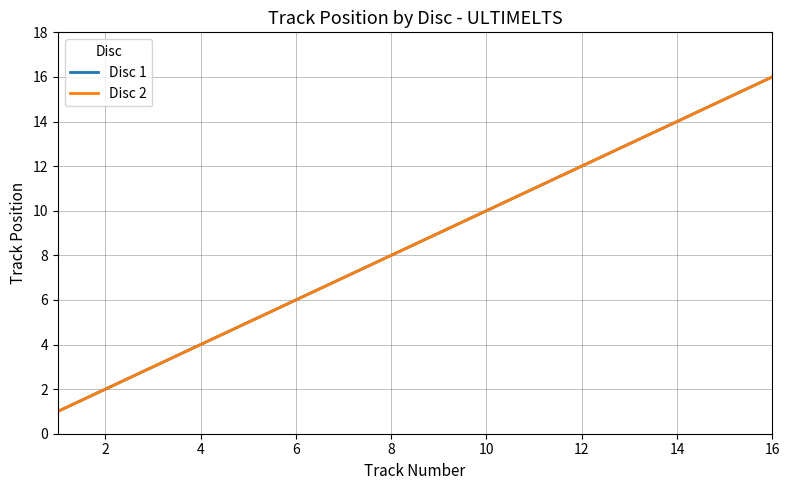

Does the chart display data point markers on the line(s)?

No